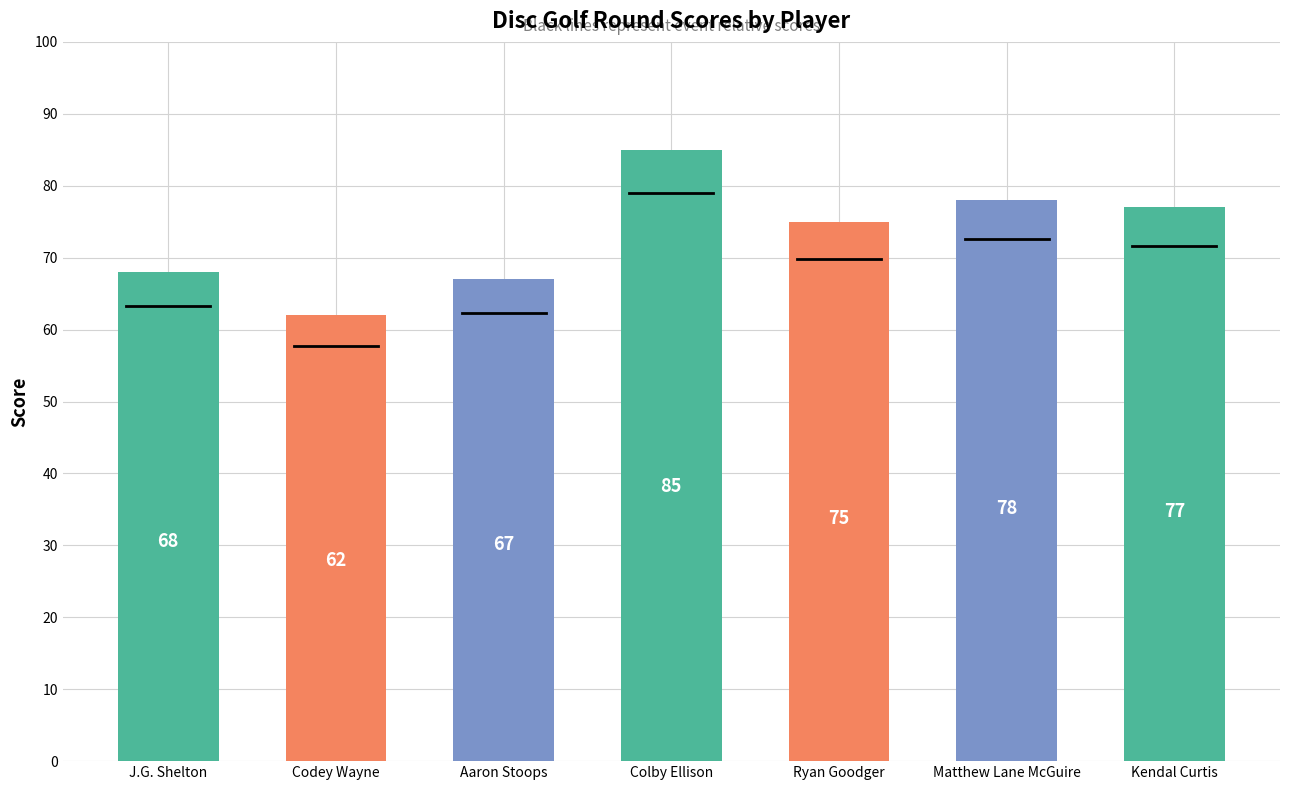

Rank the categories by value from highest to lowest.

Colby Ellison, Matthew Lane McGuire, Kendal Curtis, Ryan Goodger, J.G. Shelton, Aaron Stoops, Codey Wayne